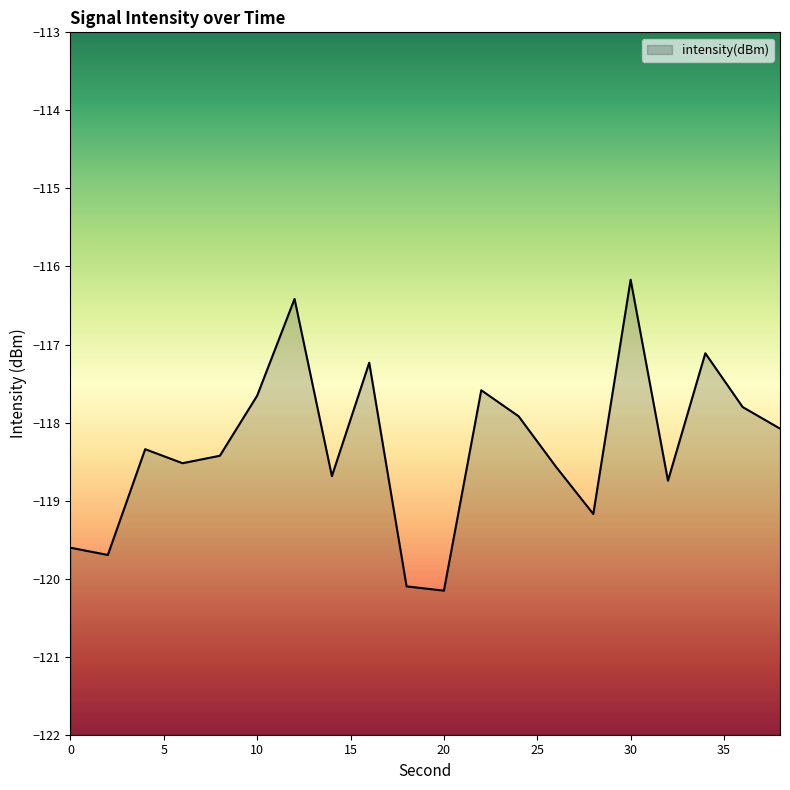

Rank the categories by value from lowest to highest.

20, 18, 2, 0, 28, 32, 14, 26, 6, 8, 4, 38, 24, 36, 10, 22, 16, 34, 12, 30